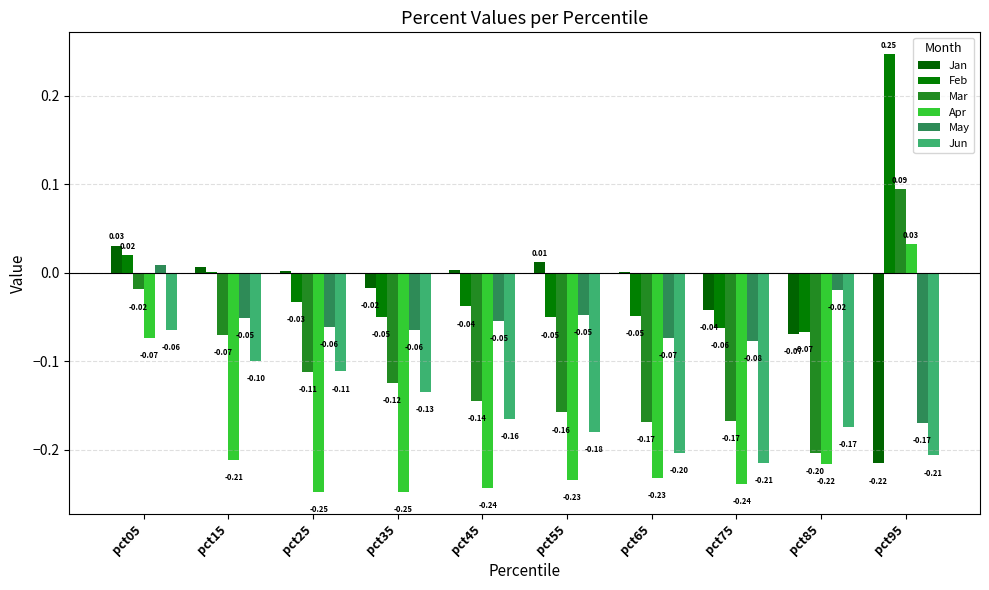

What are all the series names shown in the legend?

Jan, Feb, Mar, Apr, May, Jun